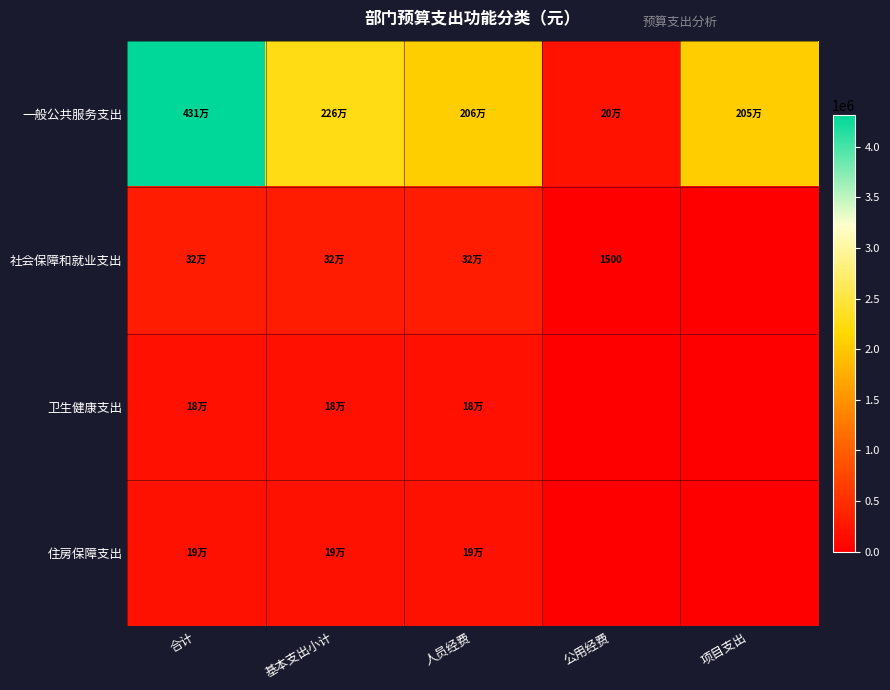

What is the greatest value displayed?

4308673.4